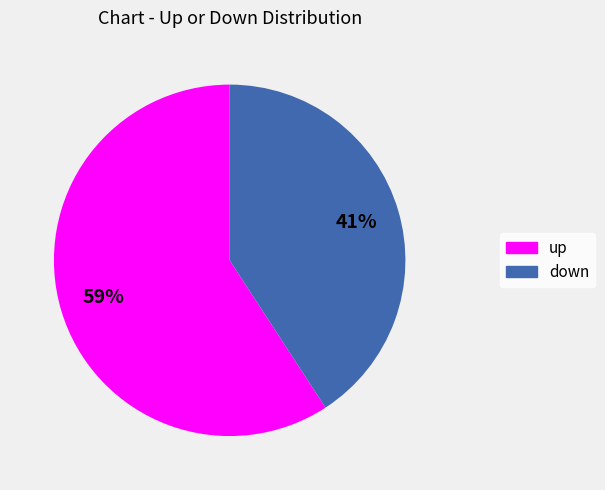

To the nearest percent, what is the difference between the largest and smallest slice percentages?

18%